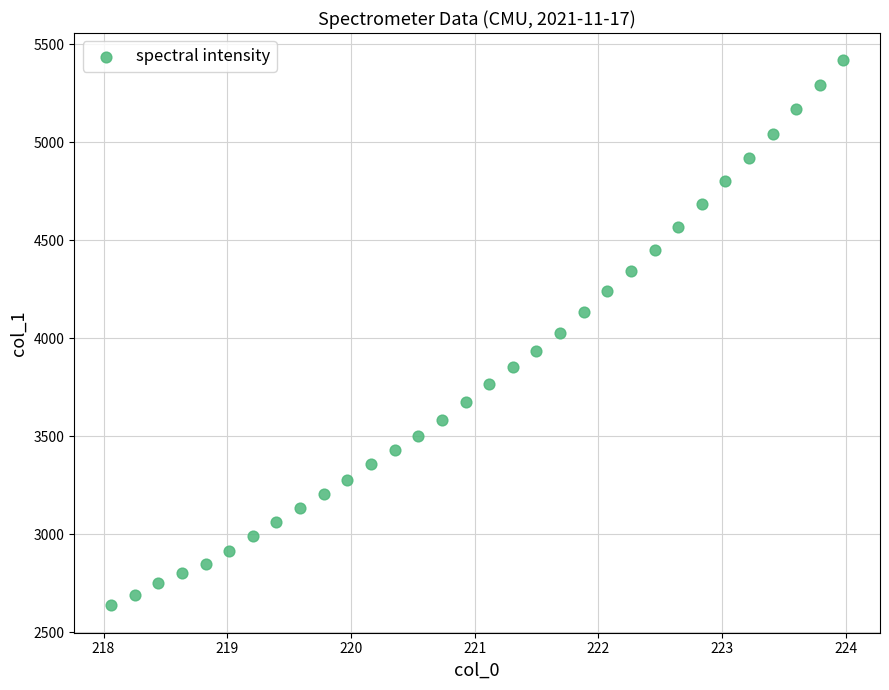

What is the range of X values (max minus min)?

5.9